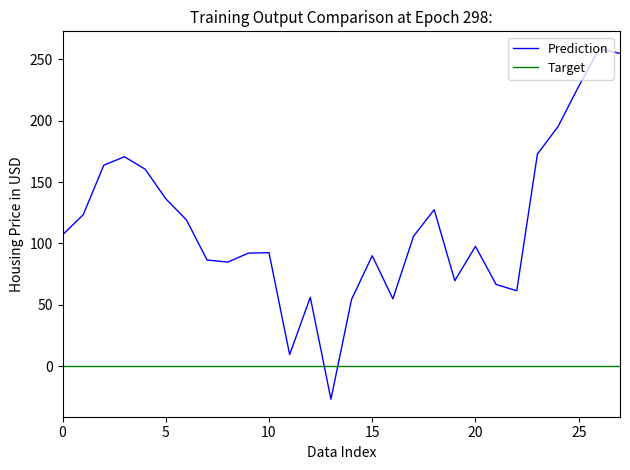

List the series in order of their peak value, highest first.

Prediction, Target